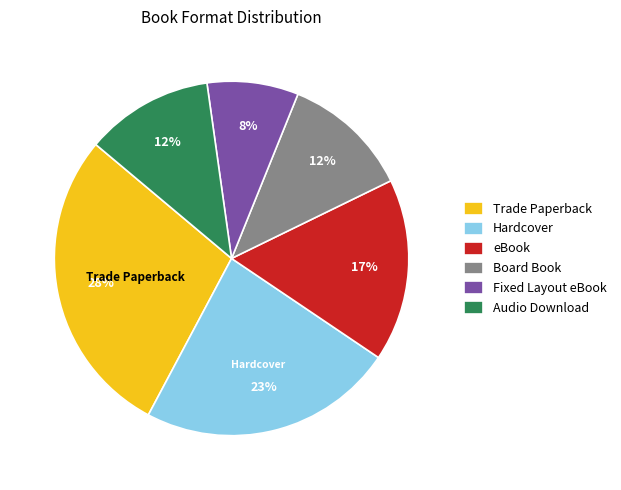

What percentage is the Audio Download slice, to the nearest percent?

12%